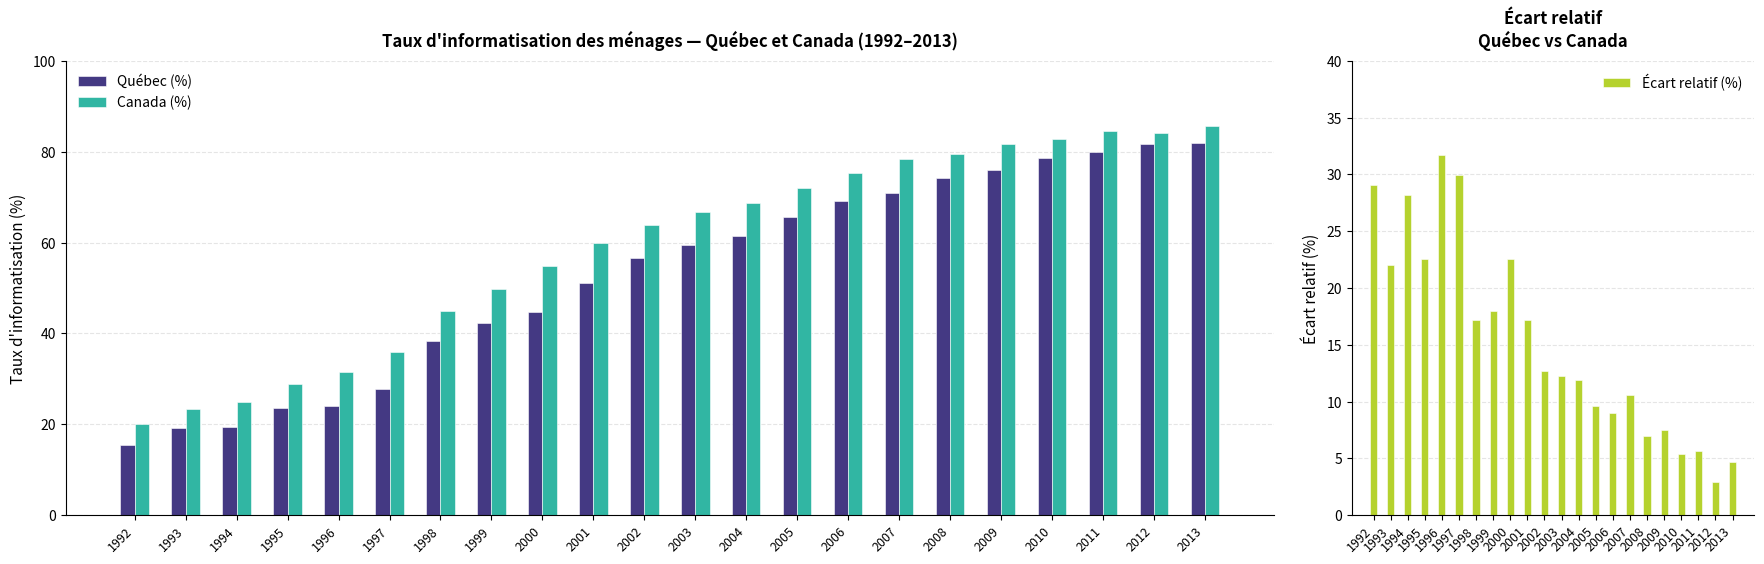

At which label does Québec (%) first exceed 59?

2003